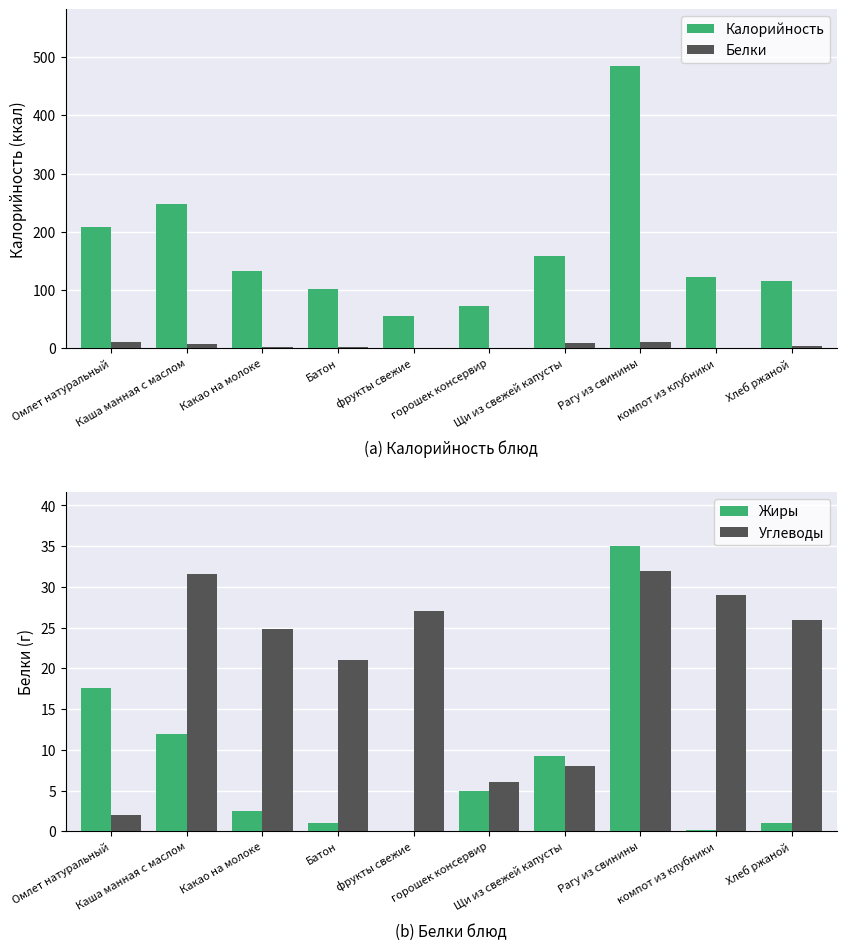

What value does the Жиры series have at Каша манная с маслом?

12.0